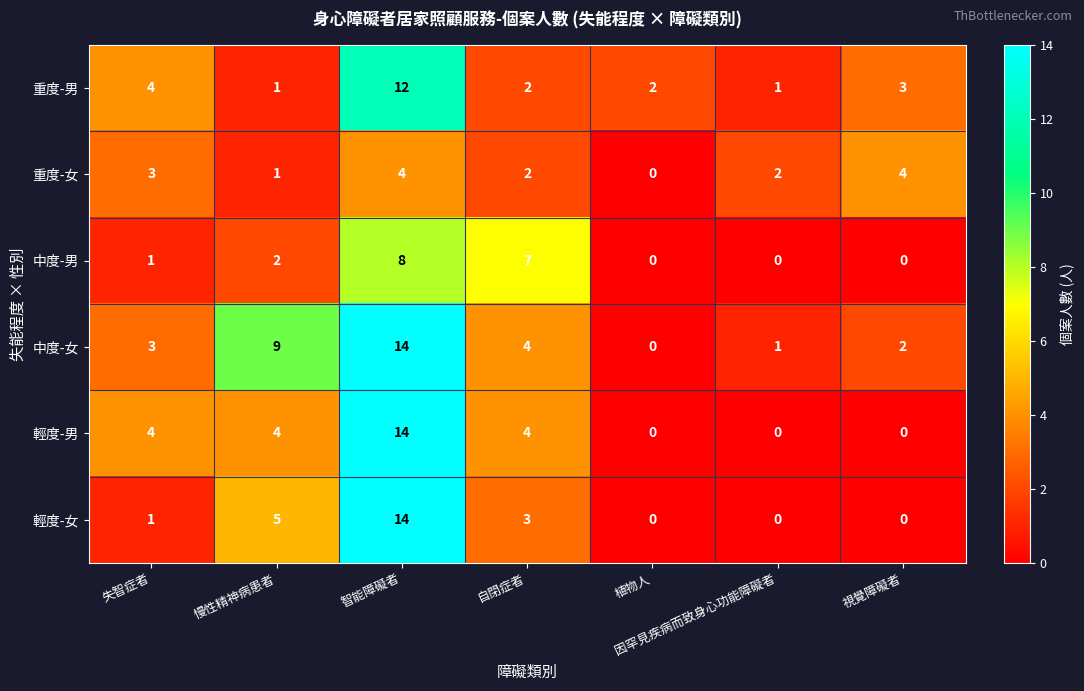

What is the sum of all 重度-男 values?

25